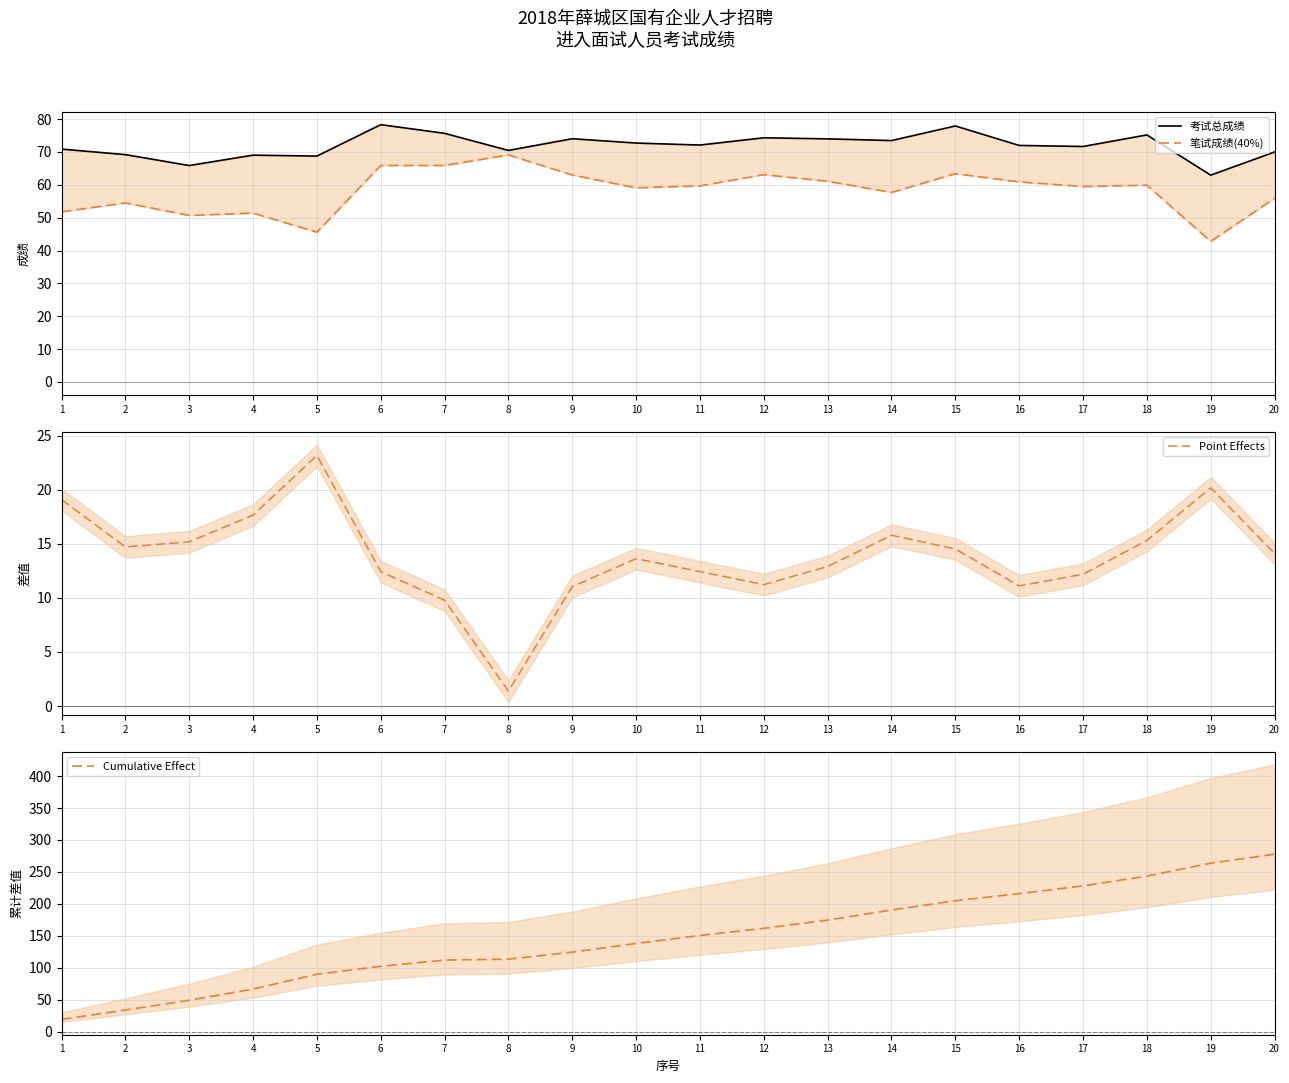

What are all the series names shown in the legend?

考试总成绩, 笔试成绩(40%), Point Effects, Cumulative Effect